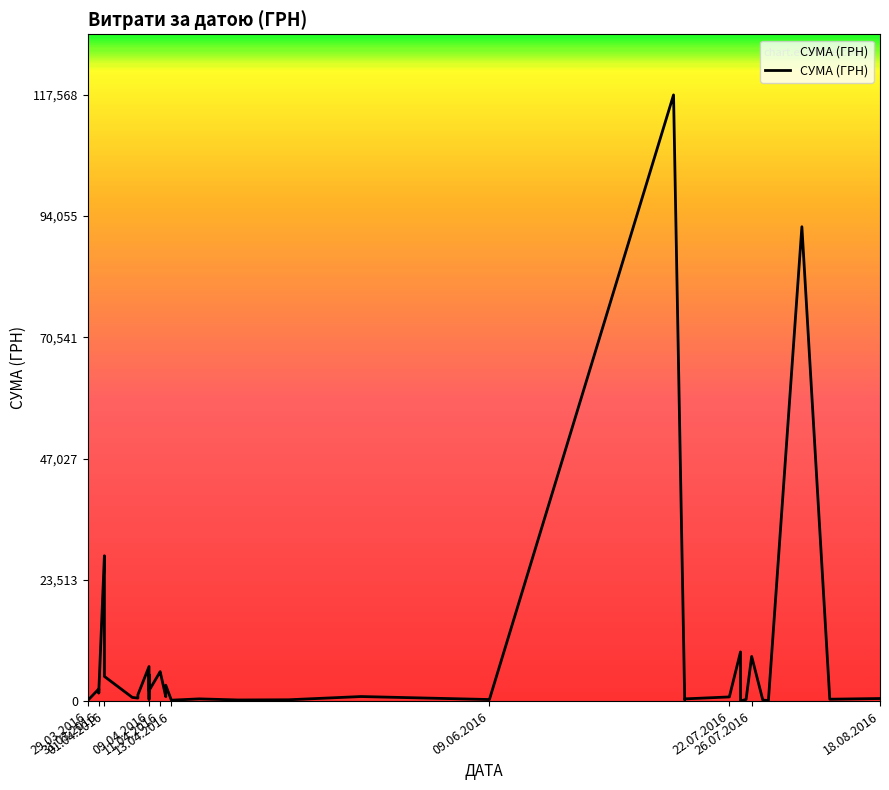

How many interior local peaks (higher than both neighbors) does the data have?

13